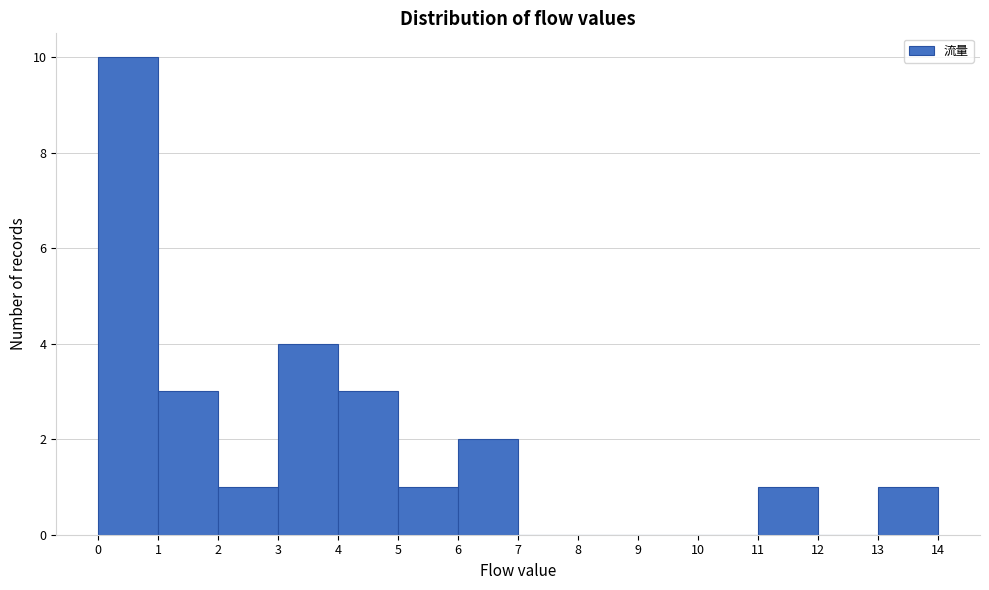

Reading left to right, list every bar in this chart as the range it spans on the x-axis followed by its height. The values are not printed on the chart, so give them approximately, as read against the axis.

0 to 1: 10
1 to 2: 3
2 to 3: 1
3 to 4: 4
4 to 5: 3
5 to 6: 1
6 to 7: 2
7 to 8: 0
8 to 9: 0
9 to 10: 0
10 to 11: 0
11 to 12: 1
12 to 13: 0
13 to 14: 1